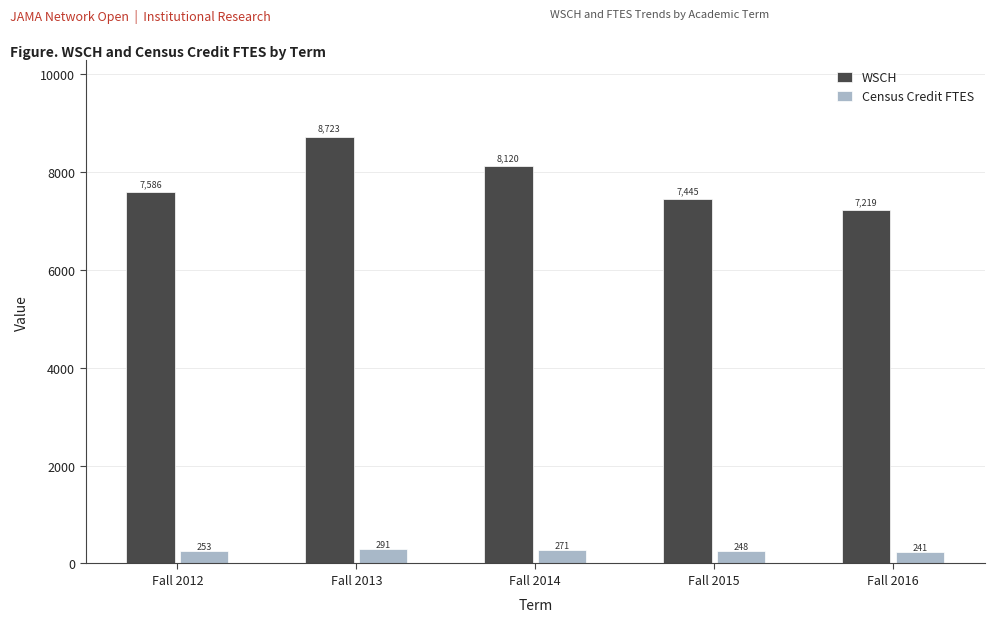

Where does the Census Credit FTES series first go above 252?

Fall 2012